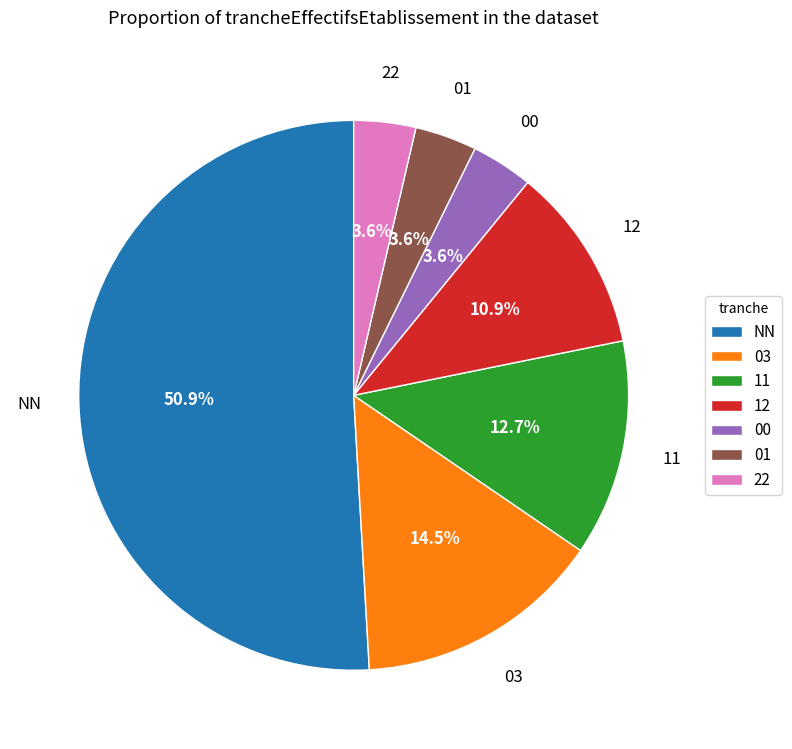

Do NN and 03 together represent more than half of the pie?

Yes